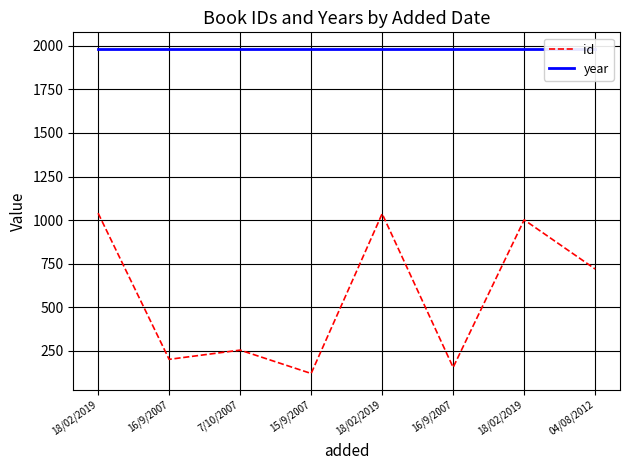

Reading left to right, list all the values displayed in this chart.

id: 18/02/2019=1040	16/9/2007=202	7/10/2007=255	15/9/2007=121	18/02/2019=1037	16/9/2007=156	18/02/2019=1002	04/08/2012=720
year: 18/02/2019=1984	16/9/2007=1984	7/10/2007=1984	15/9/2007=1984	18/02/2019=1984	16/9/2007=1984	18/02/2019=1984	04/08/2012=1984